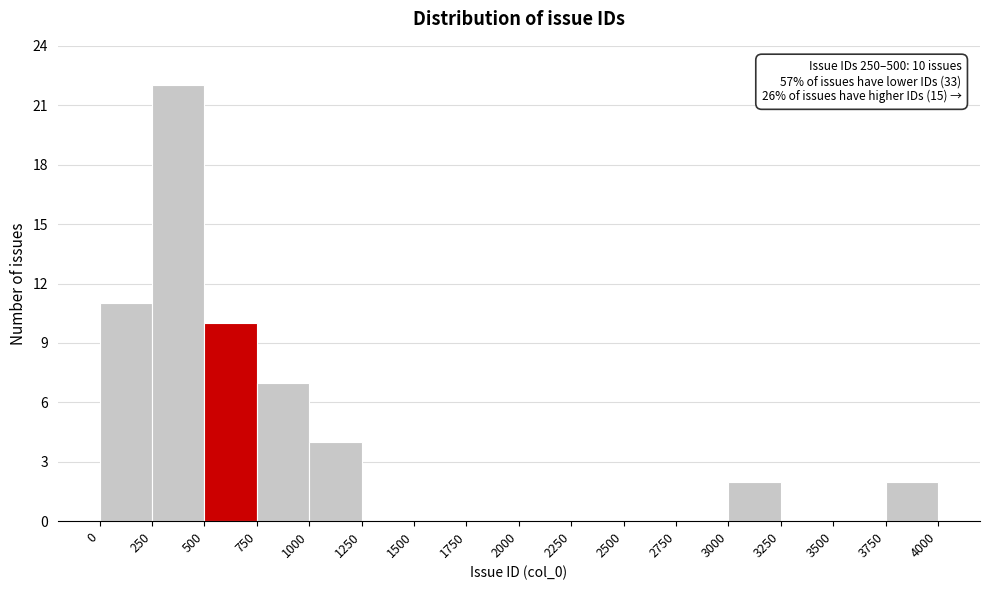

Over which range of the x-axis is the bar tallest?

250 to 500